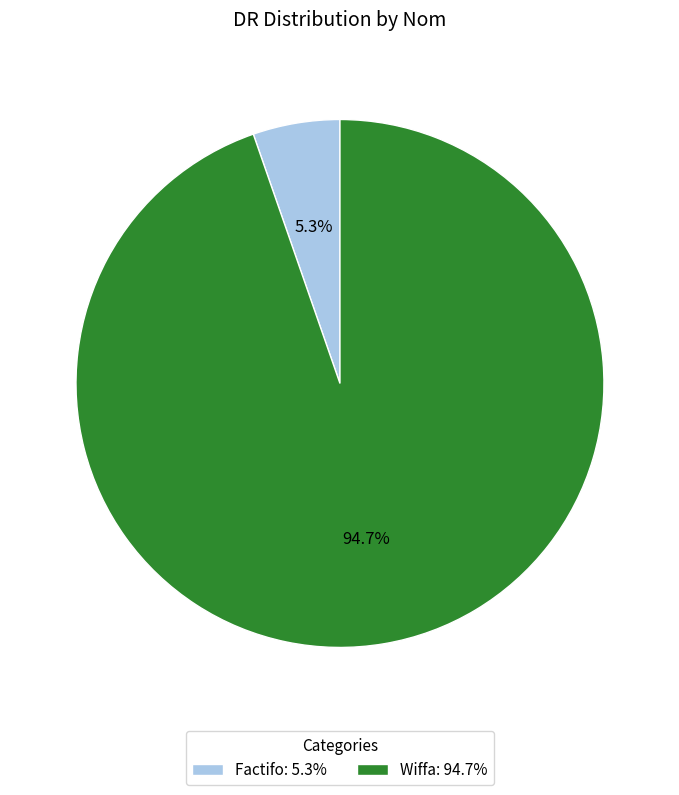

Is there a majority slice in this chart?

Yes